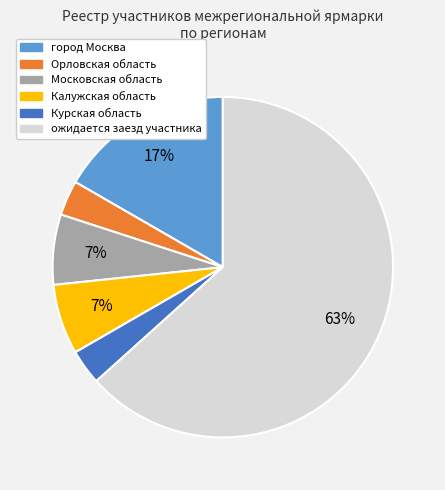

How many segments does this pie chart have?

6